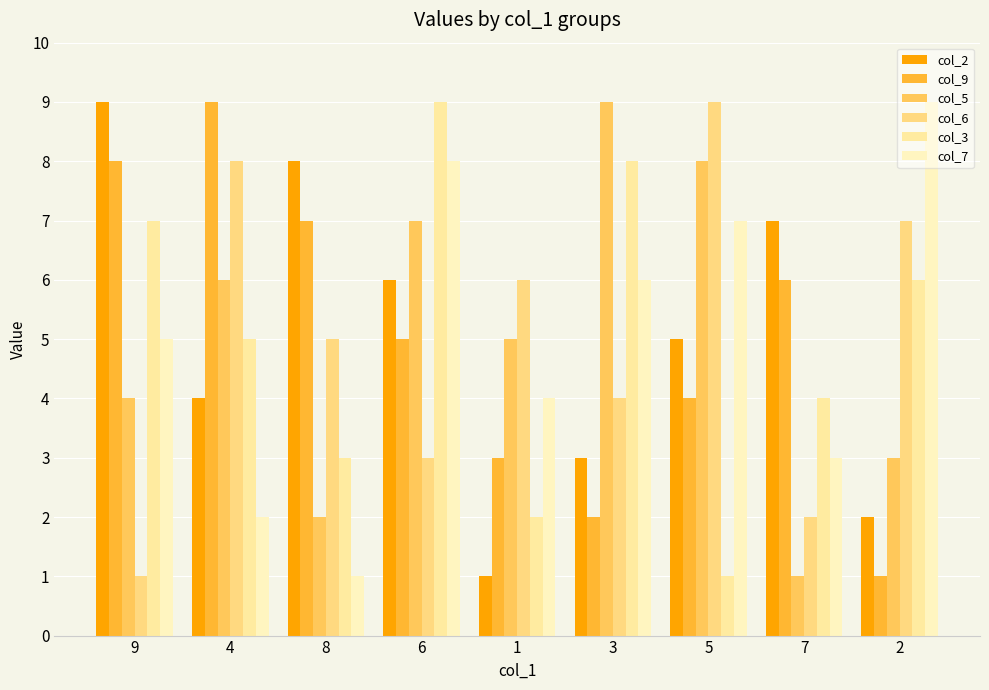

What is the label of the 3rd bar from the right?

5